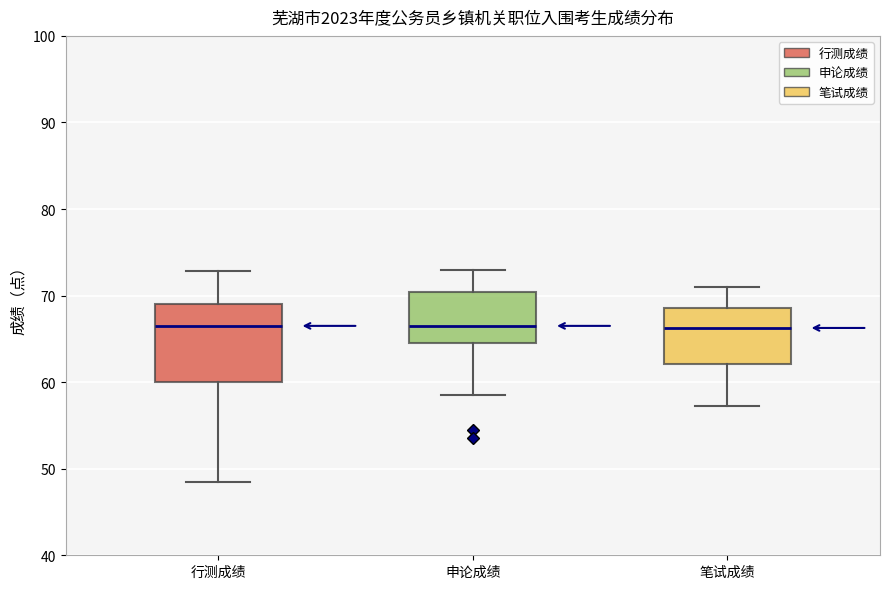

Reading left to right, read every box against the y-axis: the position of its median line, the range the box covers, and the ends of its whiskers. The values are not printed on the chart, so give them approximately, as read against the axis.

行测成绩: median 67, box 60 to 69, whiskers 49 to 73
申论成绩: median 67, box 65 to 70, whiskers 59 to 73
笔试成绩: median 66, box 62 to 69, whiskers 57 to 71